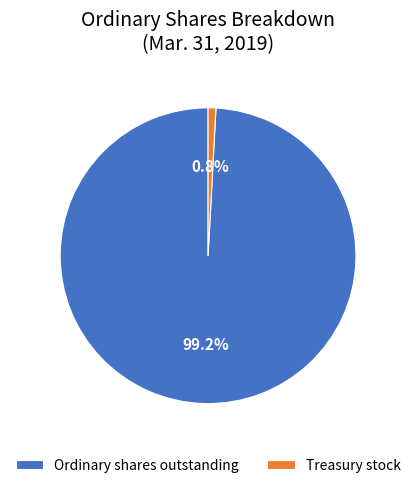

Between Ordinary shares outstanding and Treasury stock, which is larger?

Ordinary shares outstanding